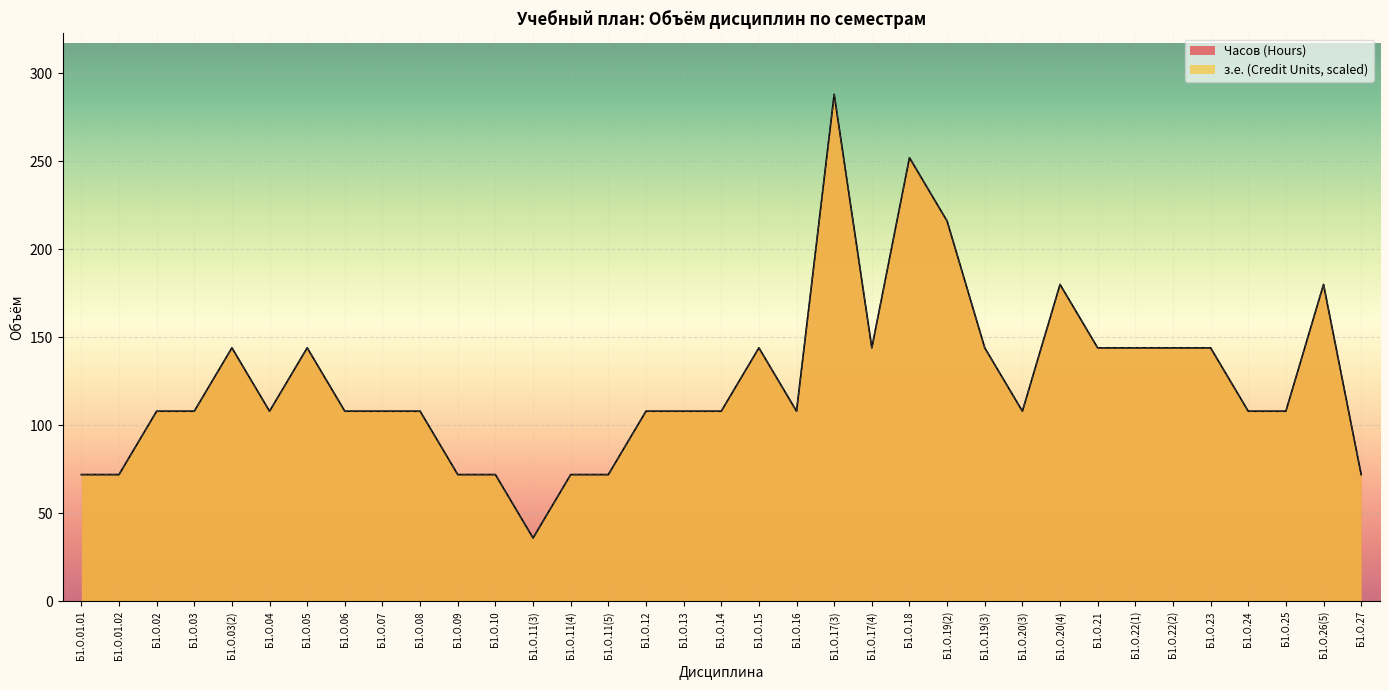

Which category has the highest value in the з.е. (Credit Units) series?

Б1.О.17(3)